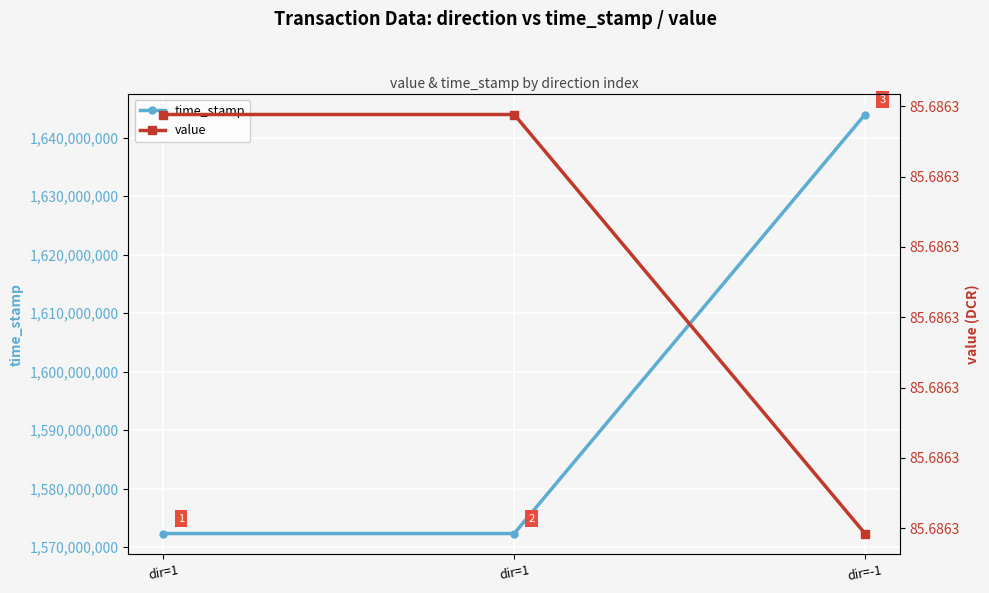

At which category is the sum across all series the highest?

dir=-1